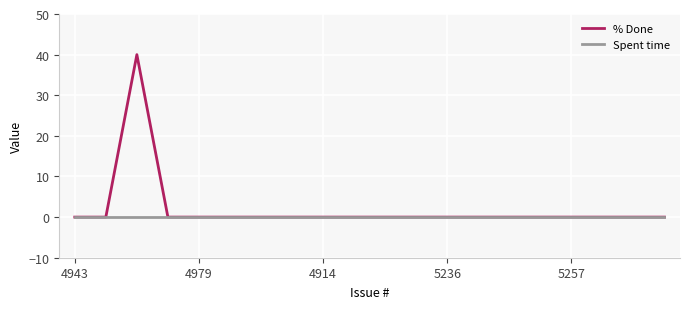

List the series in order of their peak value, highest first.

% Done, Spent time